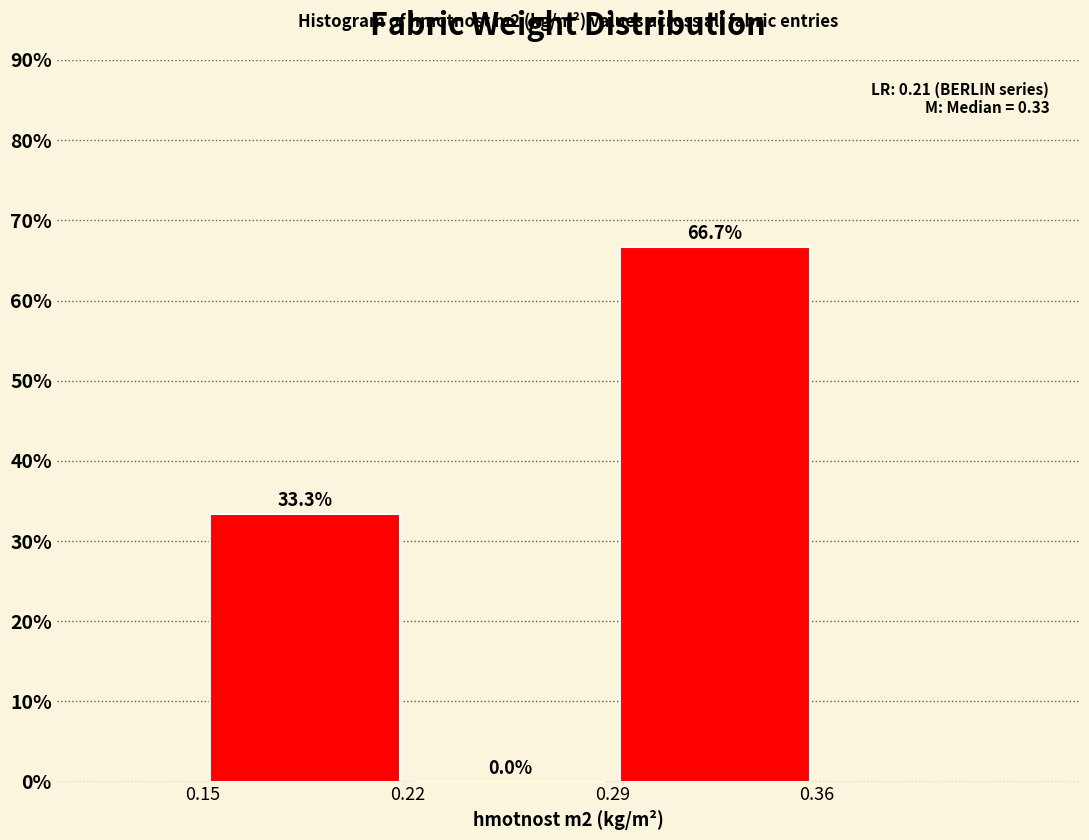

Over which range of the x-axis is the bar tallest?

0.29 to 0.36